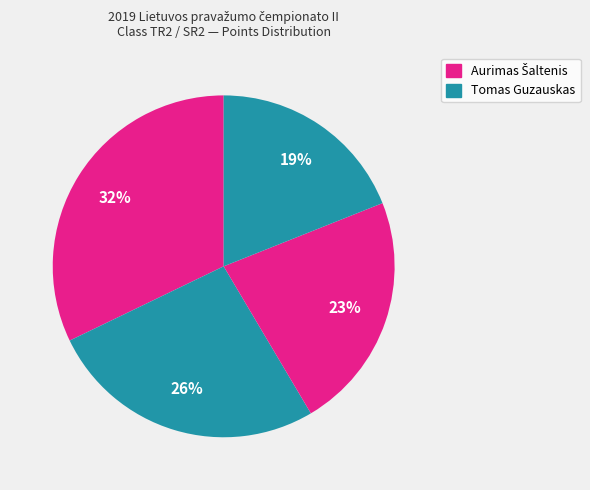

Is there a majority slice in this chart?

No